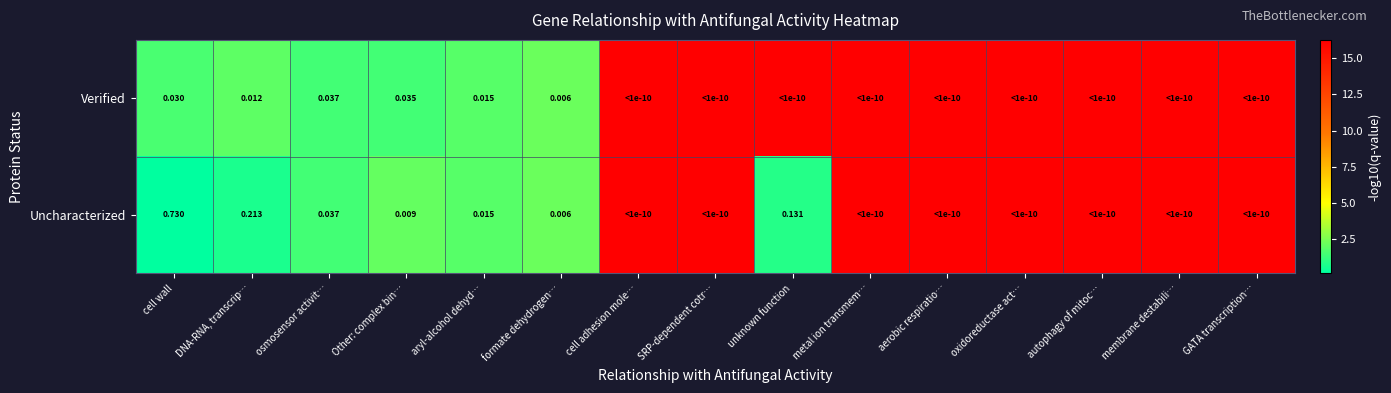

Between cell wall and Other: complex bin…, which series saw the biggest shift?

Uncharacterized